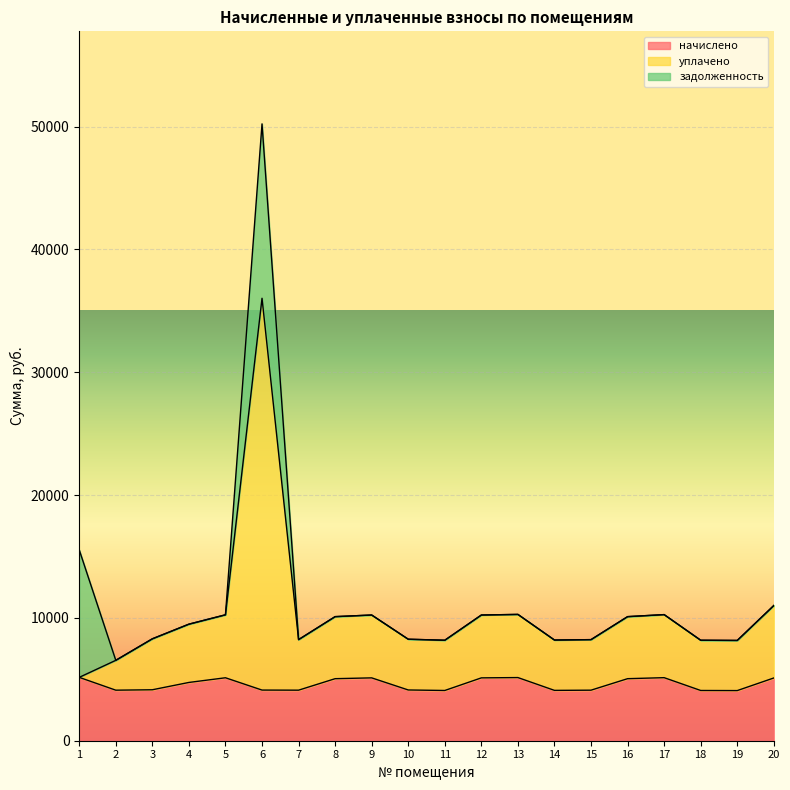

What is the difference between the начислено values at 12 and 11?

1026.7